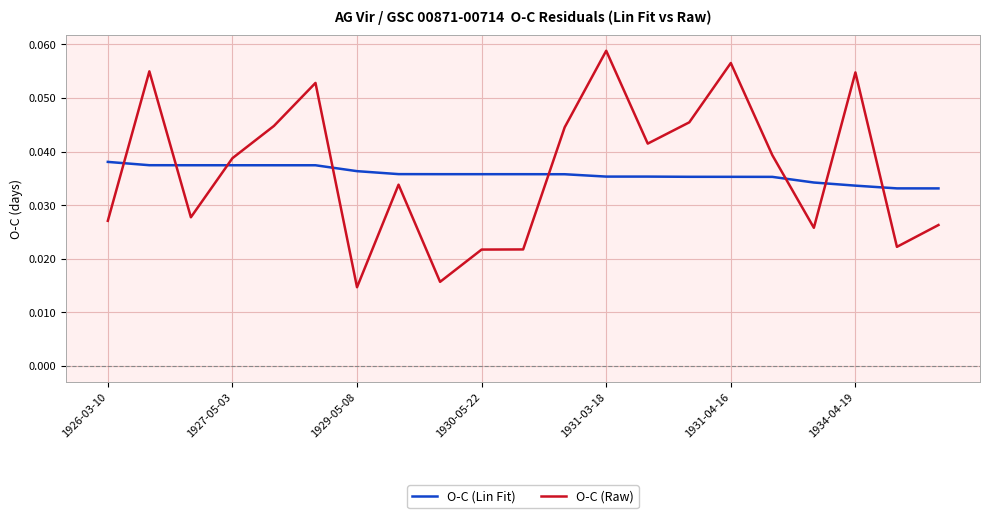

How many times do O-C (Lin Fit) and O-C (Raw) cross each other?

8